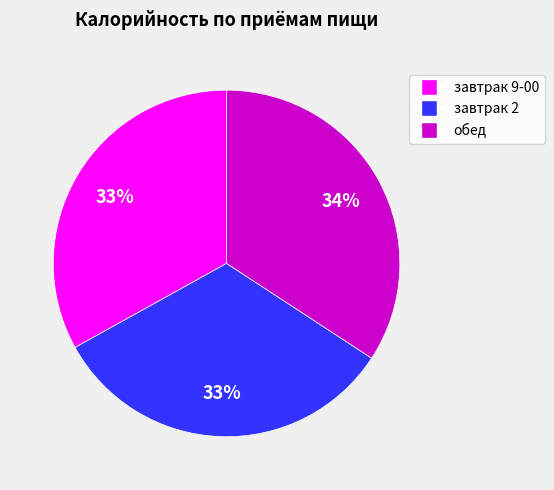

Which slice is the largest?

обед